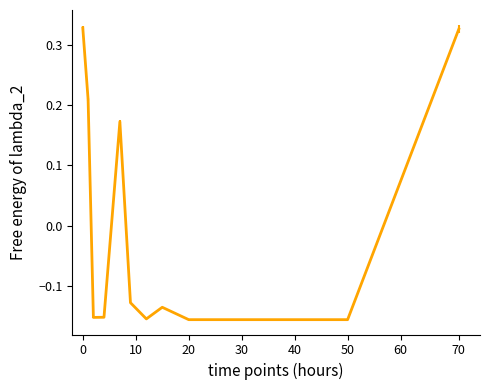

Count the values in the range 0 to 1.

4